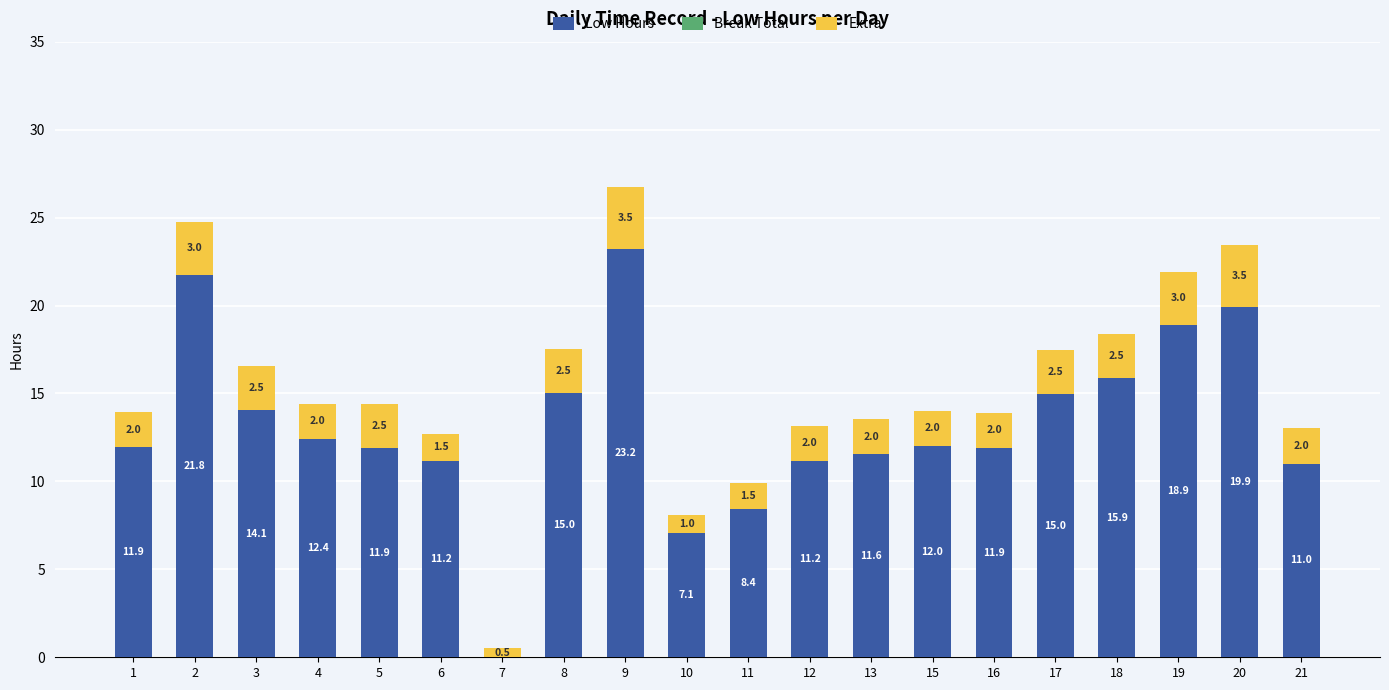

What is the sum of the Low Hours values at 8 and 19?

33.9